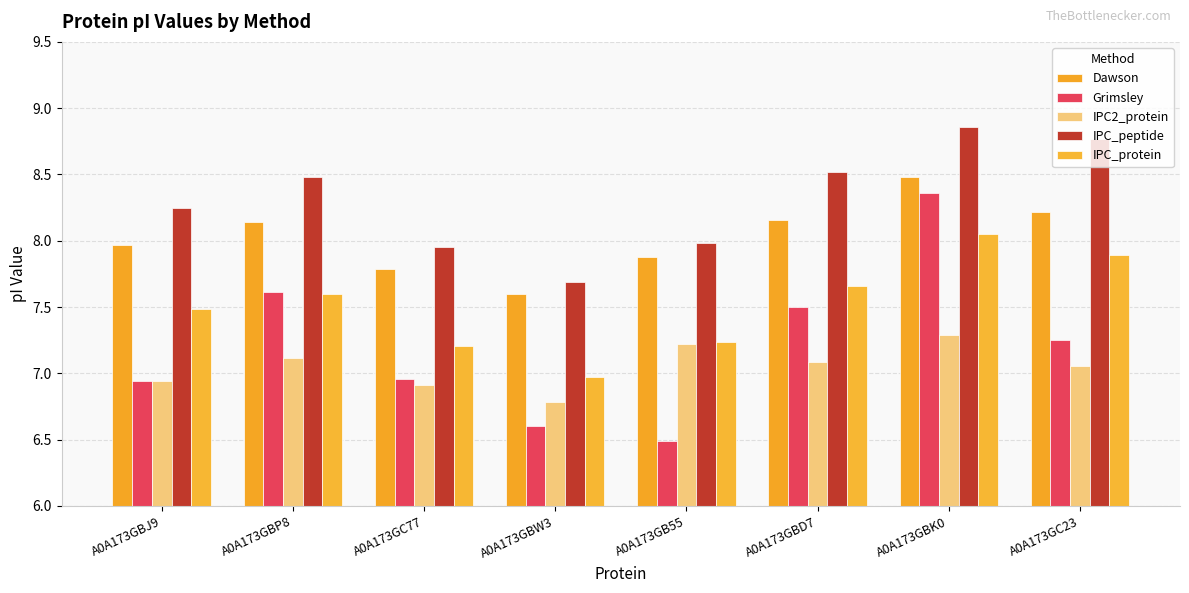

What are all the series names shown in the legend?

Dawson, Grimsley, IPC2_protein, IPC_peptide, IPC_protein